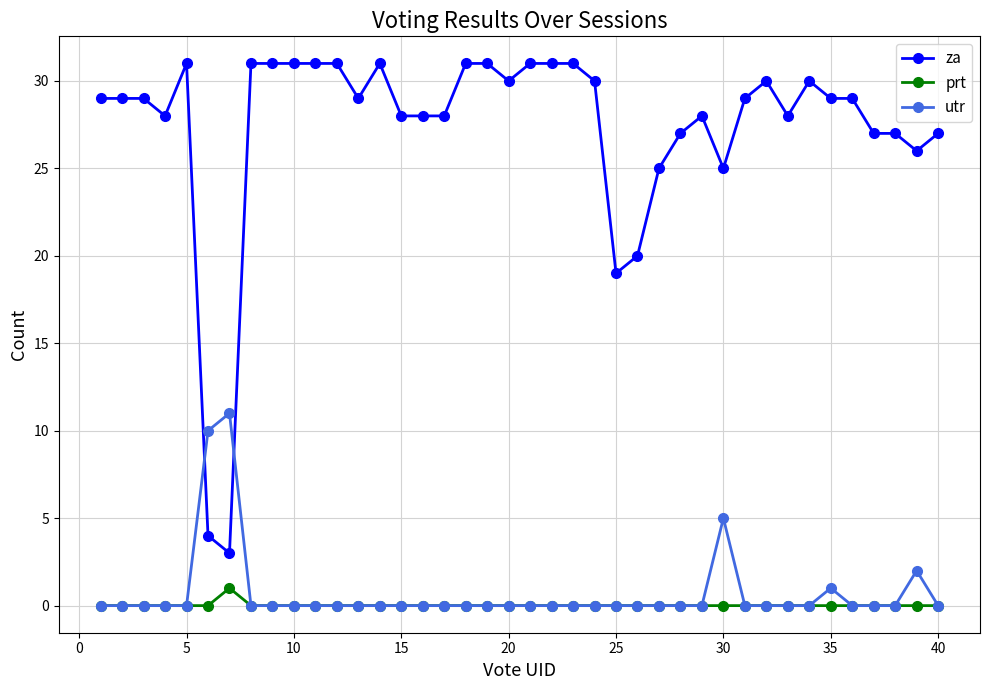

What are all the series names shown in the legend?

za, prt, utr